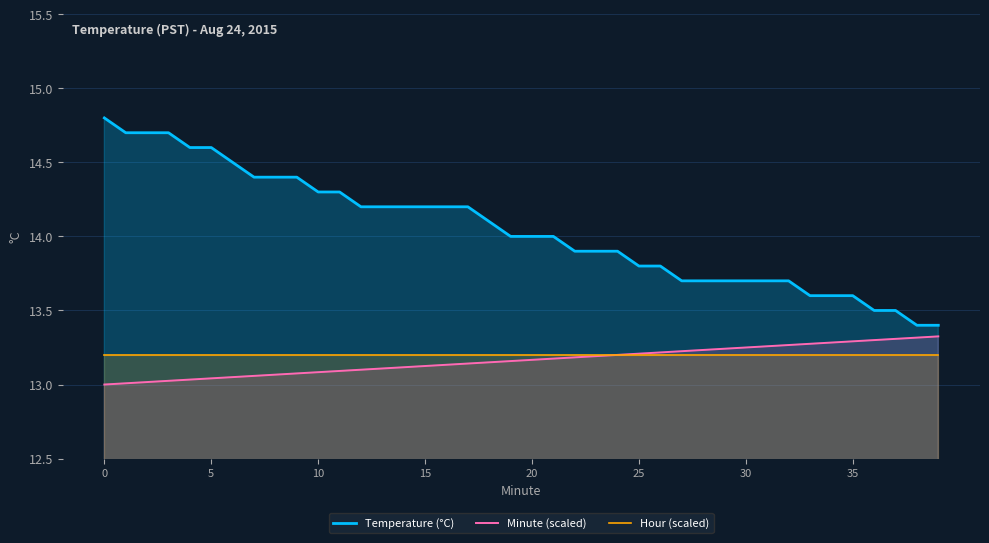

Which series has the largest range (max minus min)?

Temperature (°C)